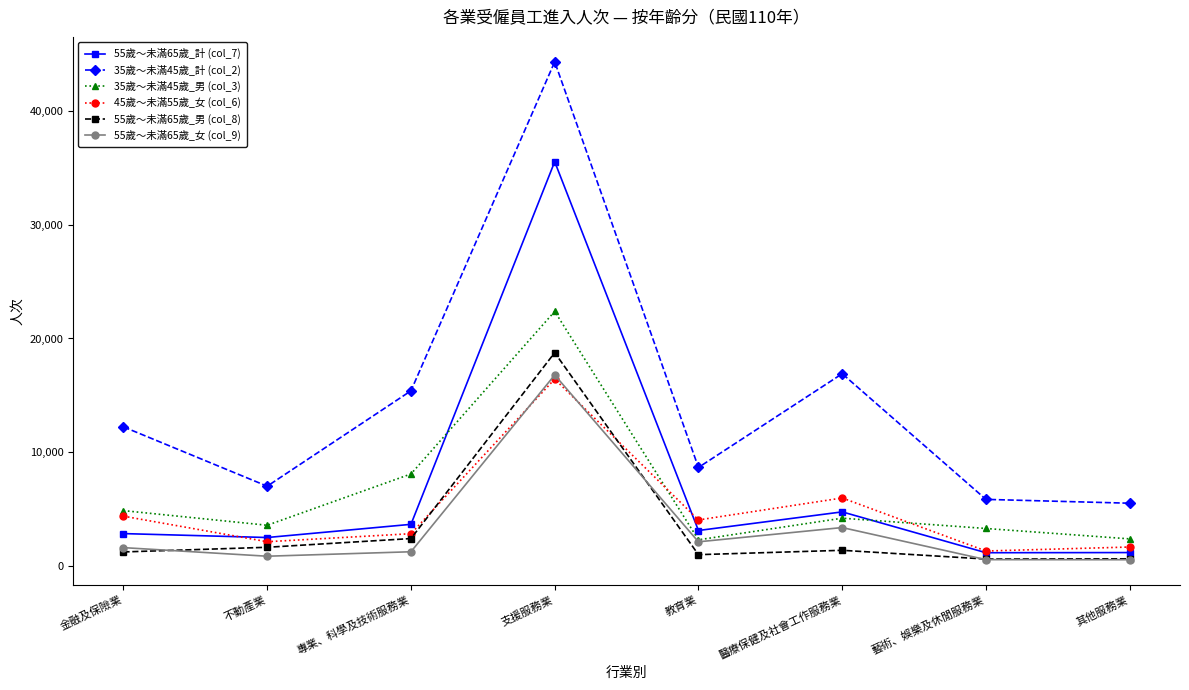

In 45歲～未滿55歲_女 (col_6), how many points are higher than both neighbors (excluding endpoints)?

2